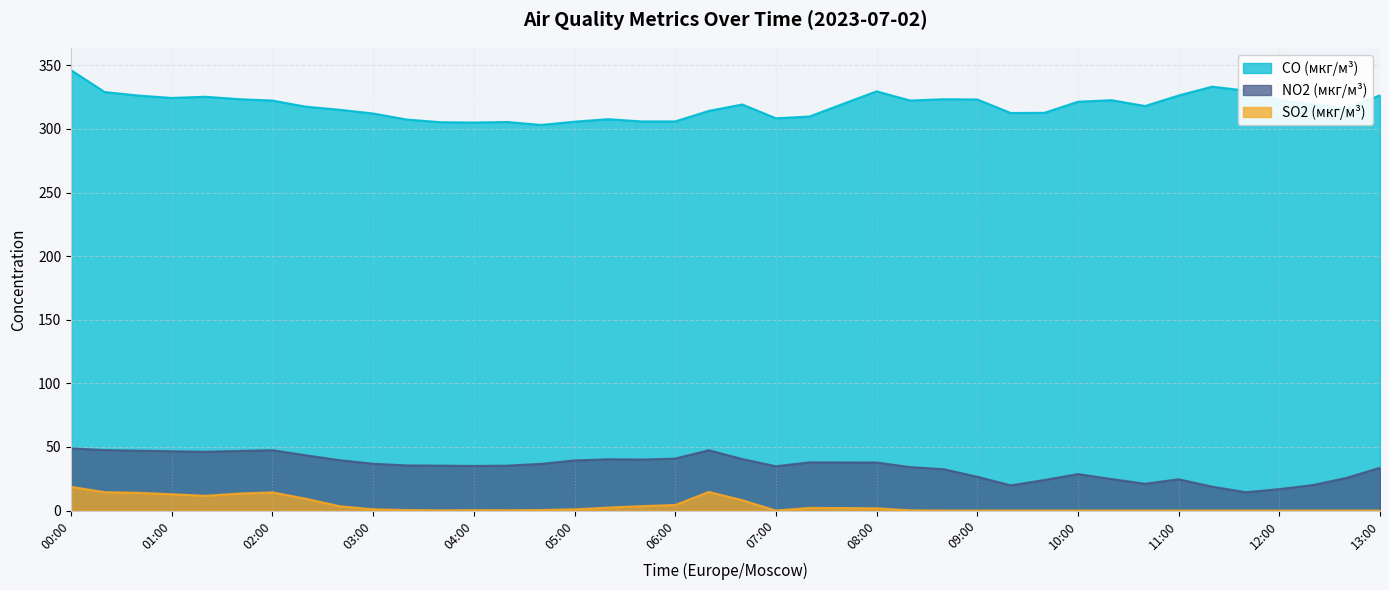

What are all the series names shown in the legend?

CO (мкг/м³), NO2 (мкг/м³), SO2 (мкг/м³)